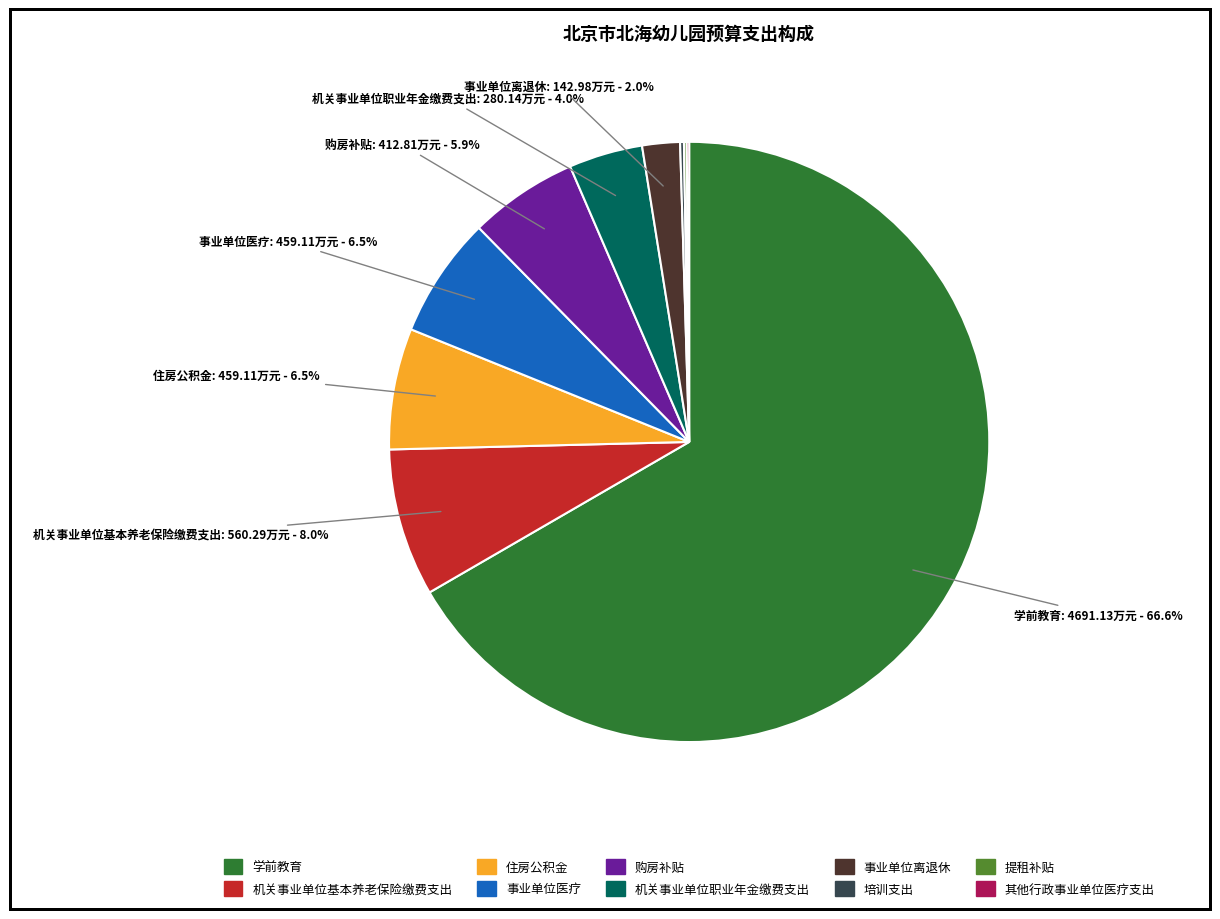

To the nearest percent, what is the average slice percentage?

10%